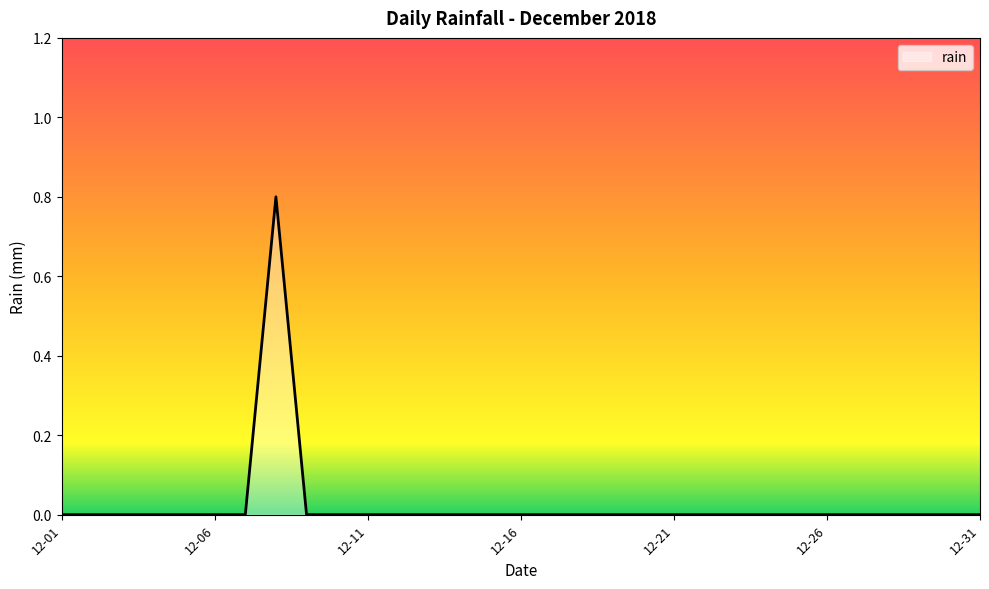

How many lines are shown in the chart?

1